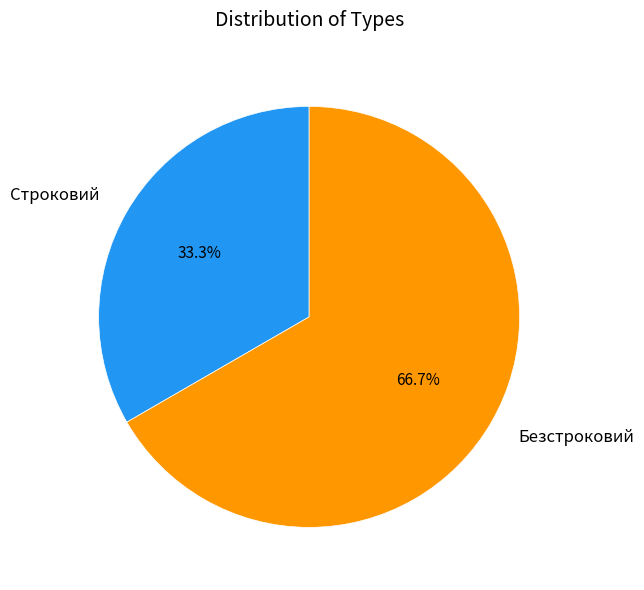

To the nearest percent, what portion does Безстроковий represent?

67%